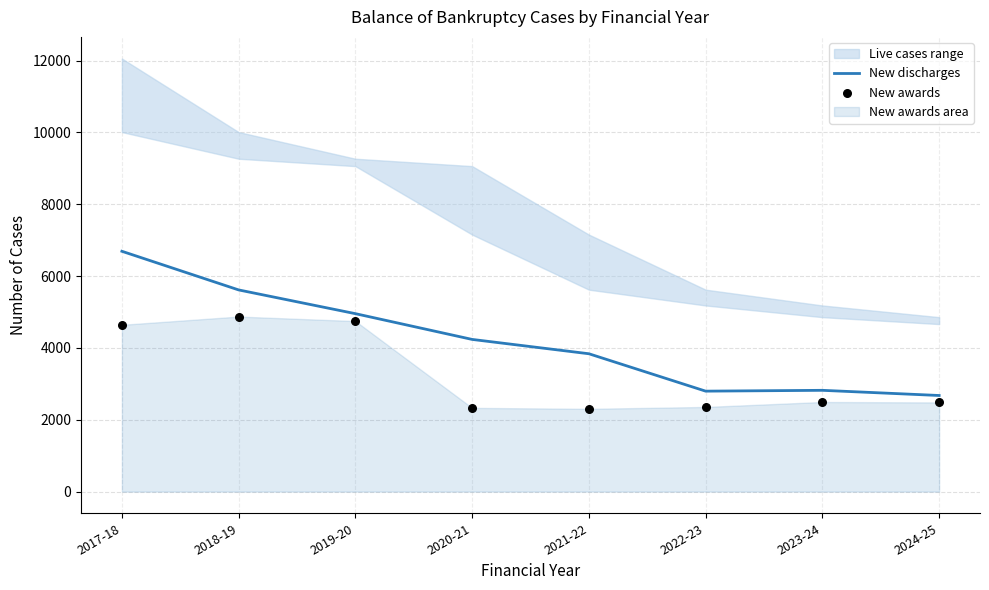

At which category is the sum across all series the highest?

2017-18